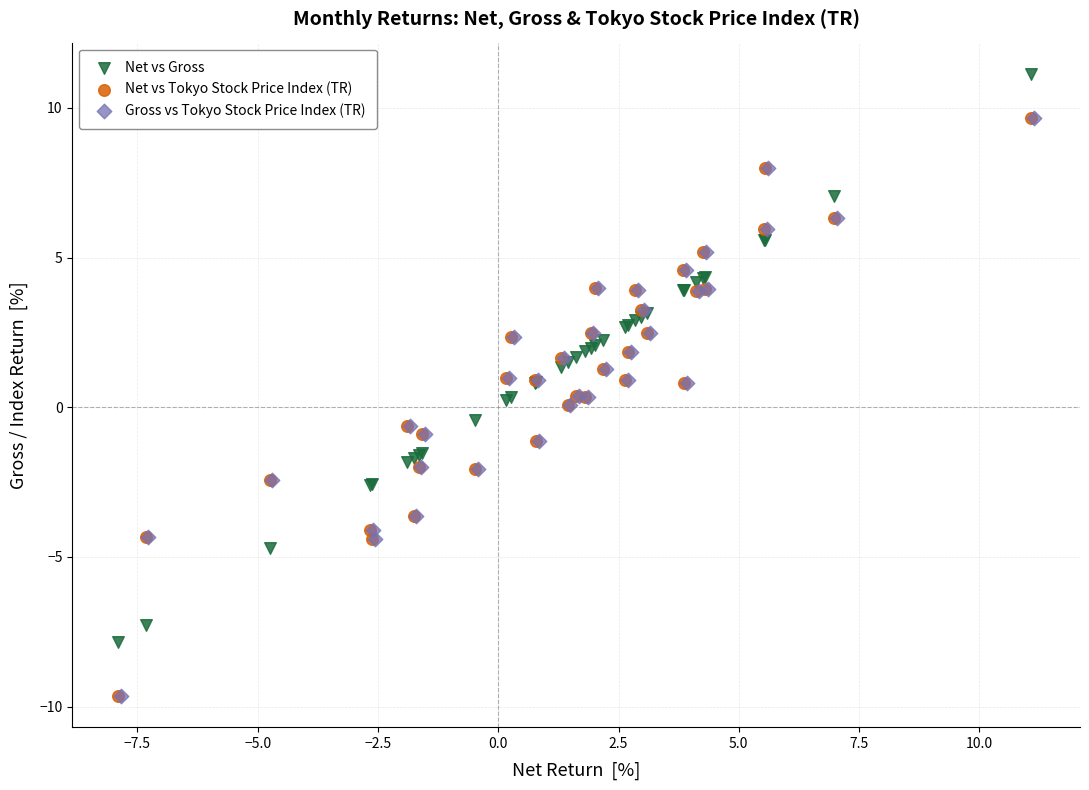

Which series contains the highest Y value?

Net vs Gross